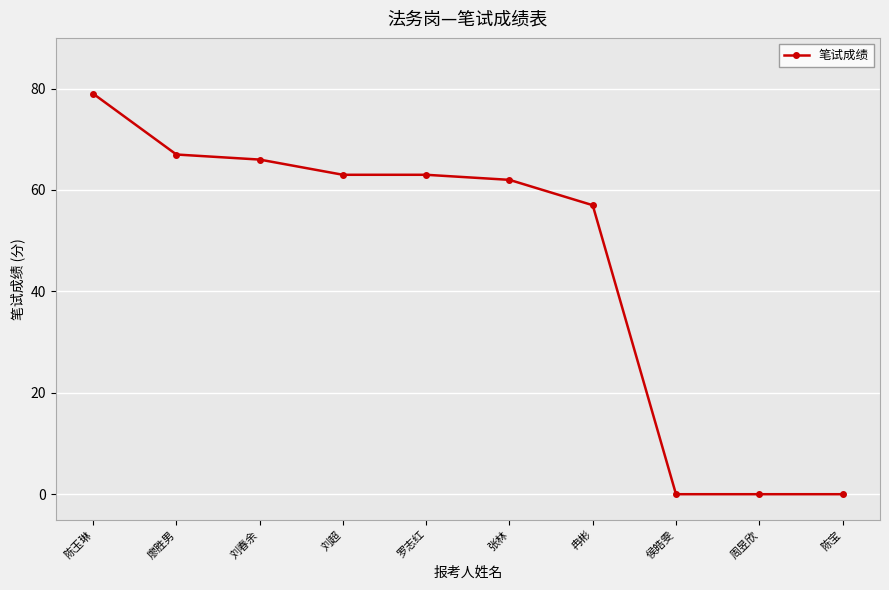

Approximately how many times larger is the value at 陈玉琳 compared to 张林?

1.3